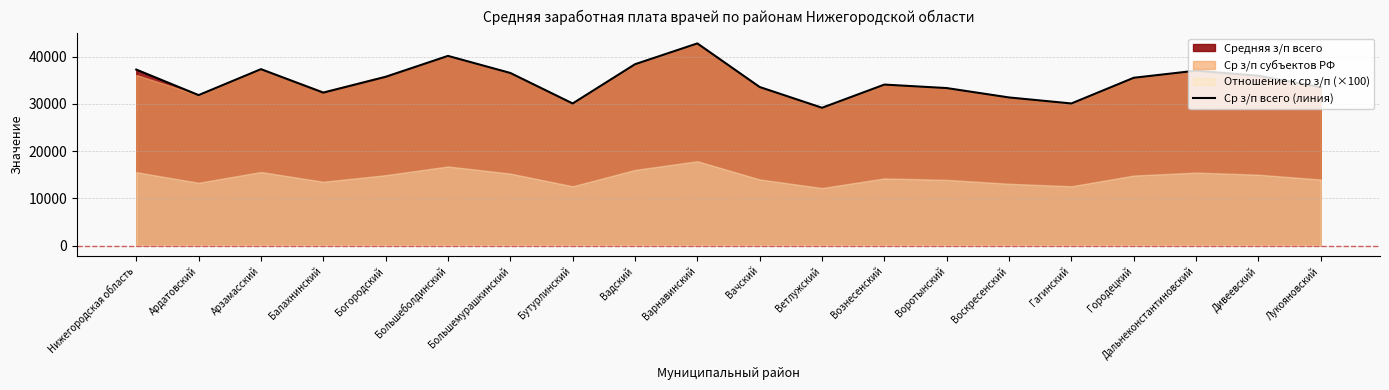

True or false: the data shows 30106.4 at Гагинский.

True